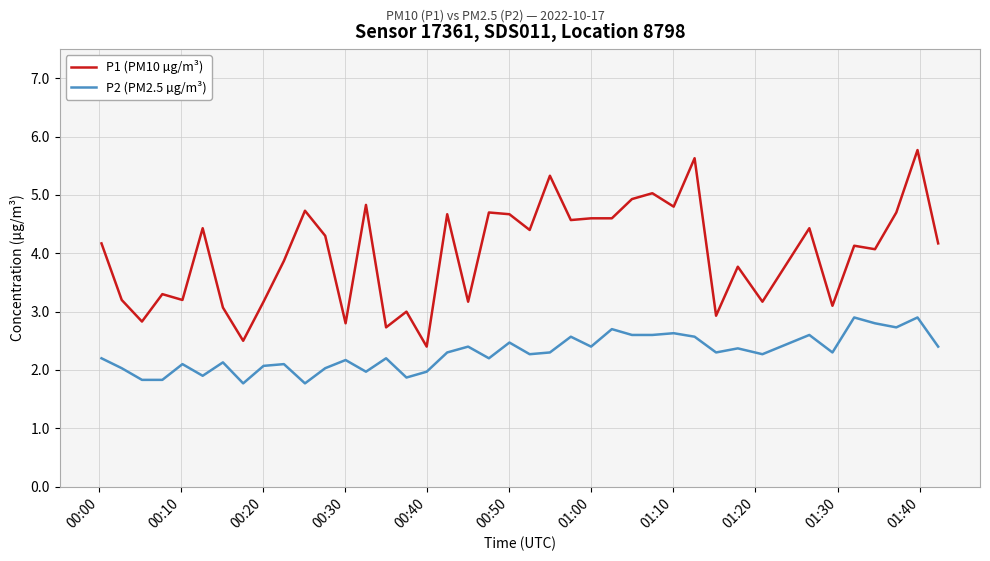

True or false: P1 (PM10 µg/m³) and P2 (PM2.5 µg/m³) intersect in this chart.

False